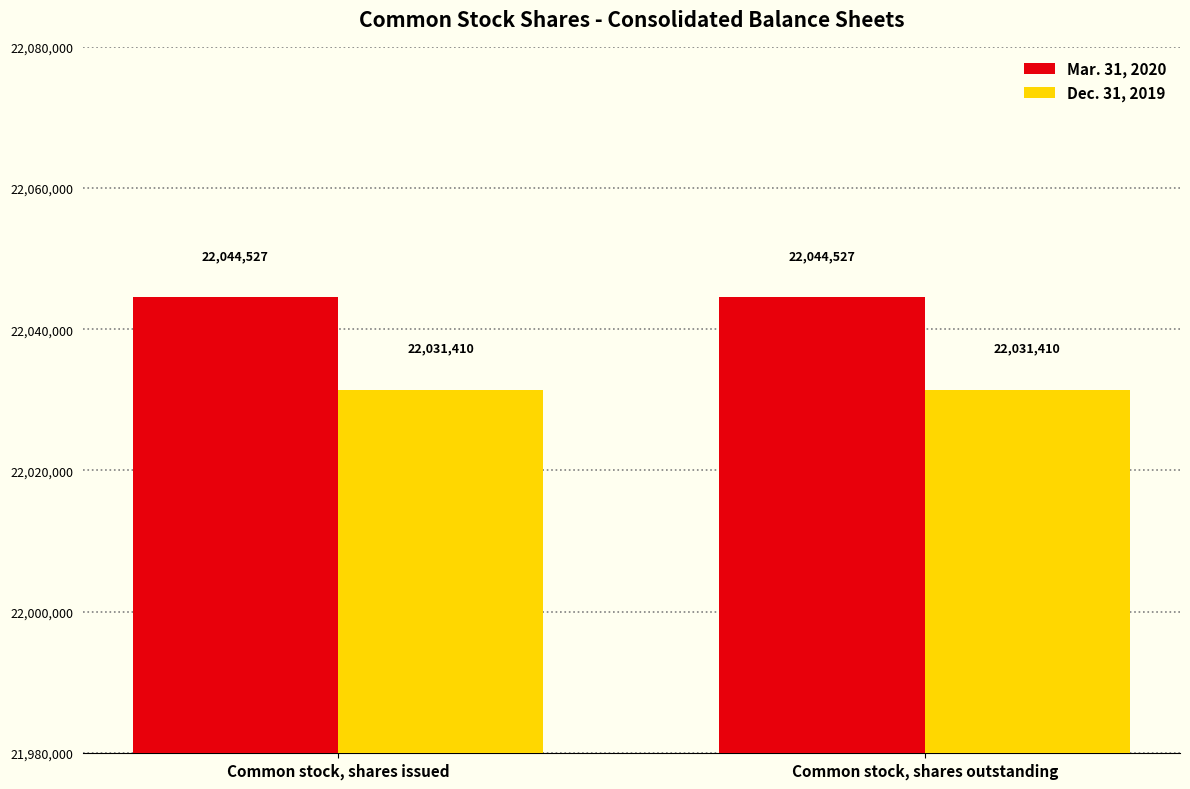

What is the label of the 2nd bar from the right?

Common stock, shares issued